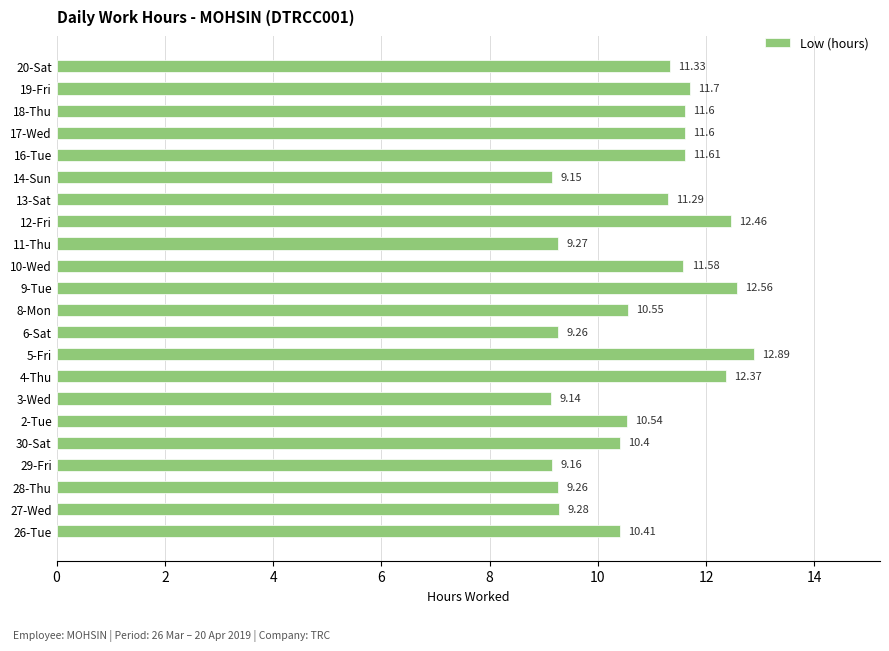

Between 20-Sat and 13-Sat, which is larger?

20-Sat